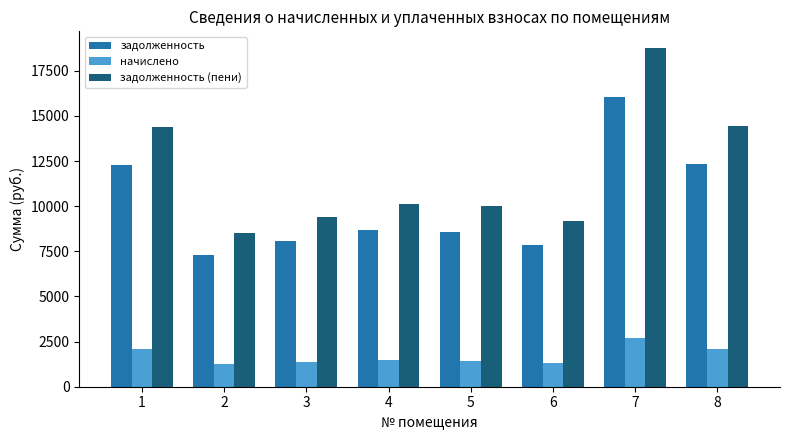

What is the sum of all задолженность (пени) values?

94833.5